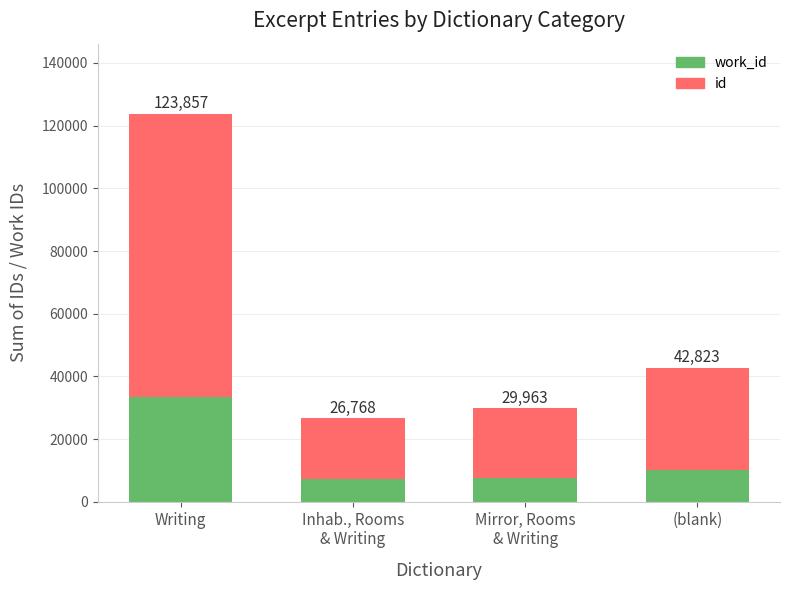

Are the bars horizontal?

No